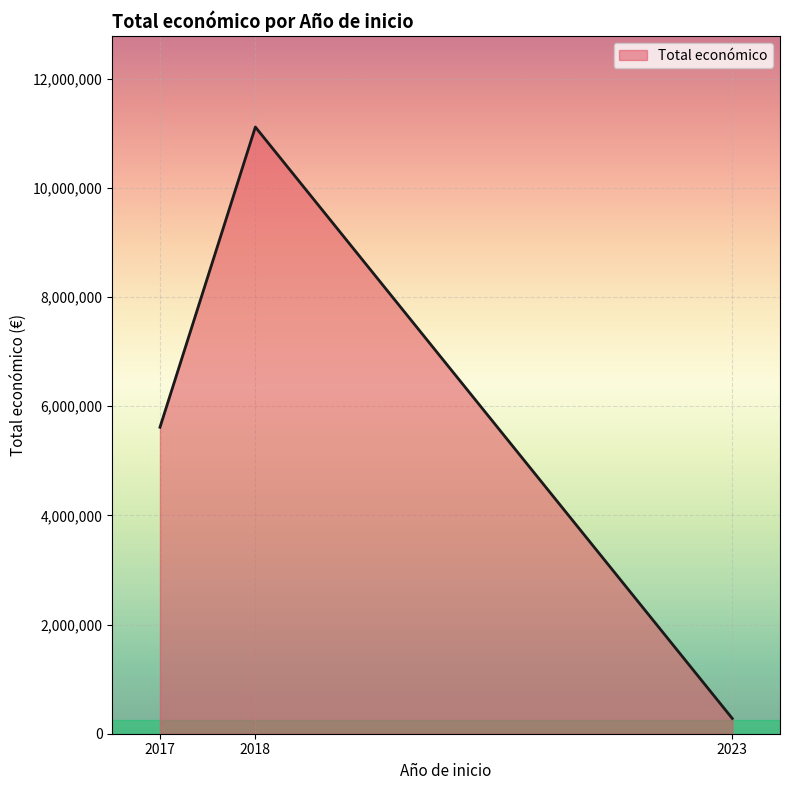

What is the maximum value shown in the chart?

11114368